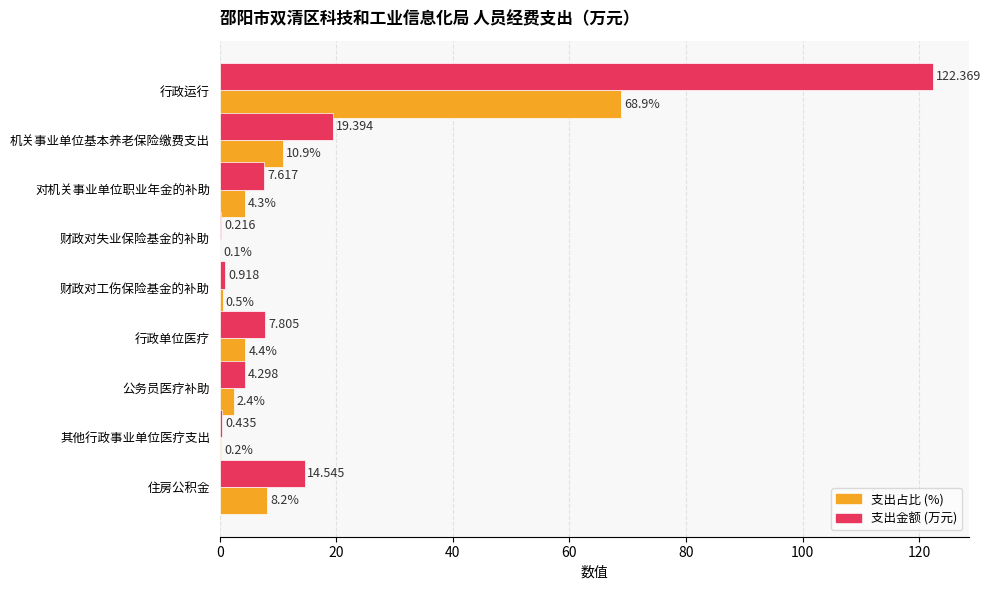

What are all the series names shown in the legend?

支出占比 (%), 支出金额 (万元)